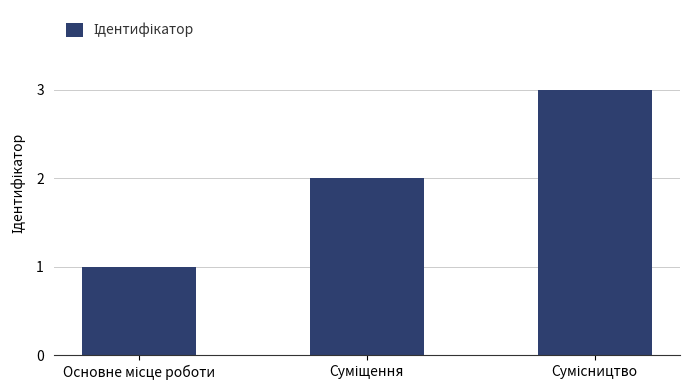

What is the sum of all values?

6